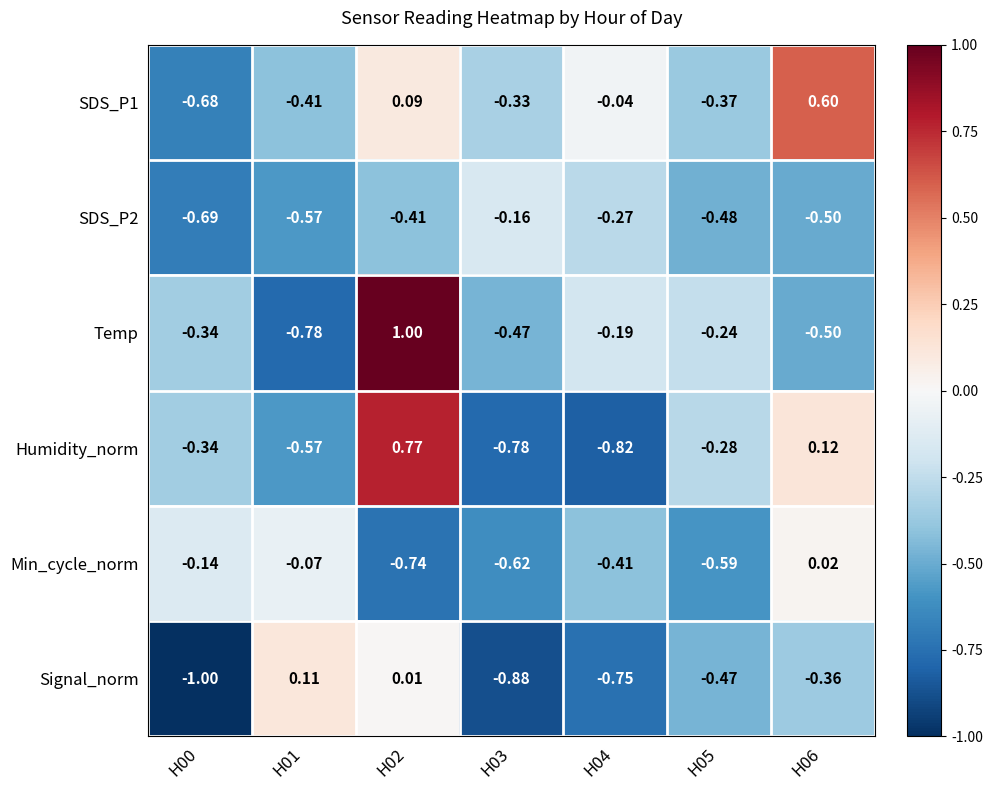

At which category is the sum across all series the highest?

H02